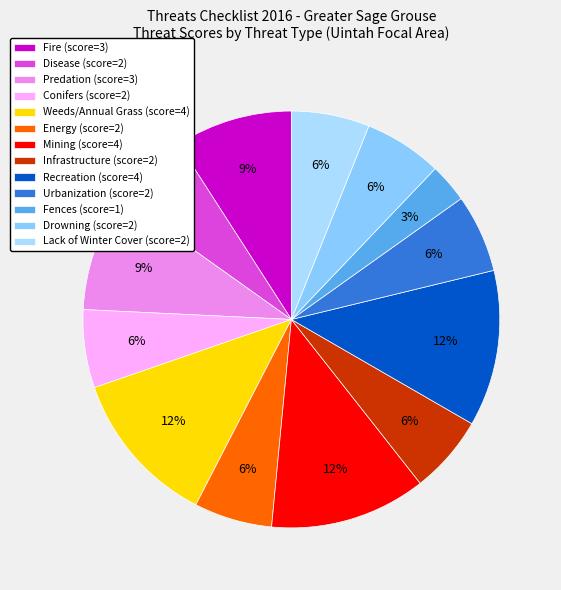

What is the ratio of the value at Lack of Winter Cover to the value at Predation?

0.7